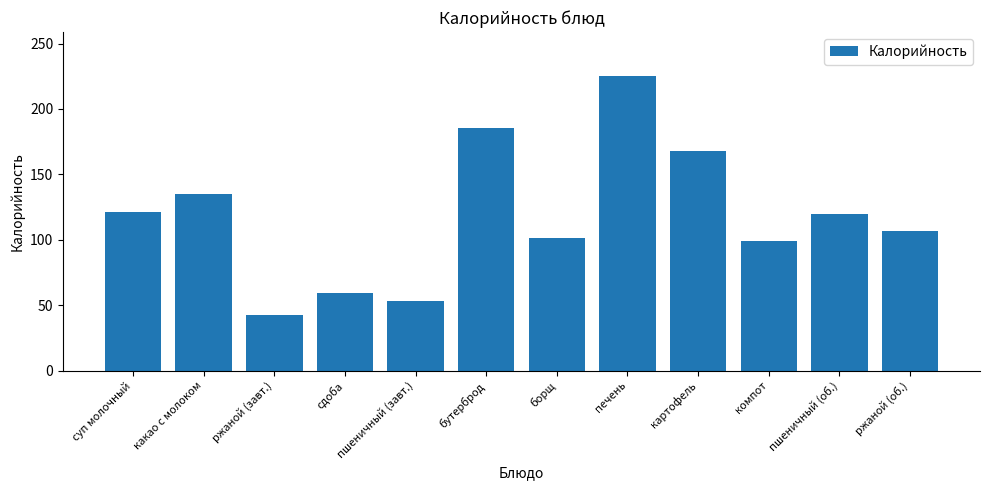

True or false: the data shows 42.8 at ржаной (завт.).

True